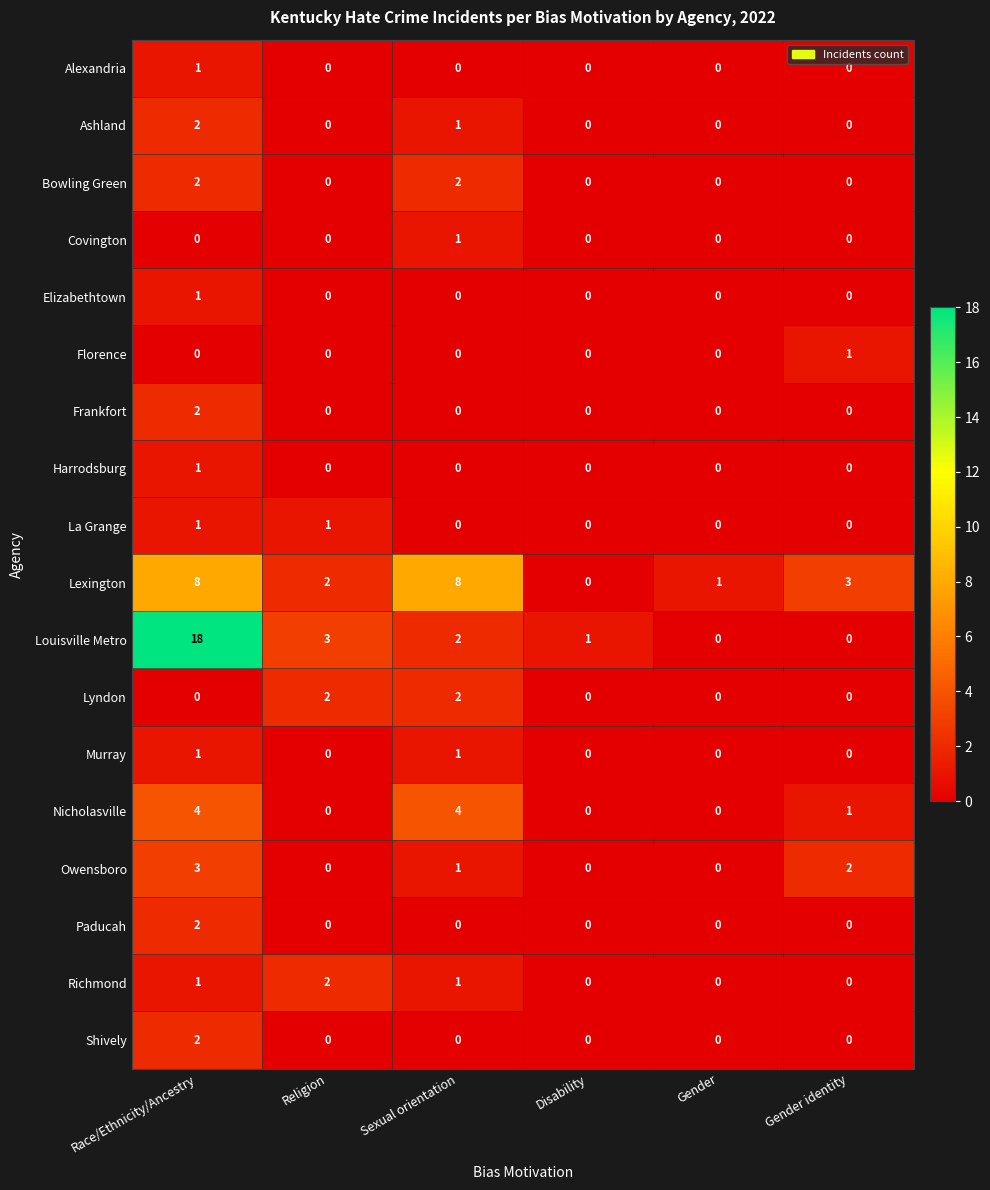

What is the greatest value displayed?

18